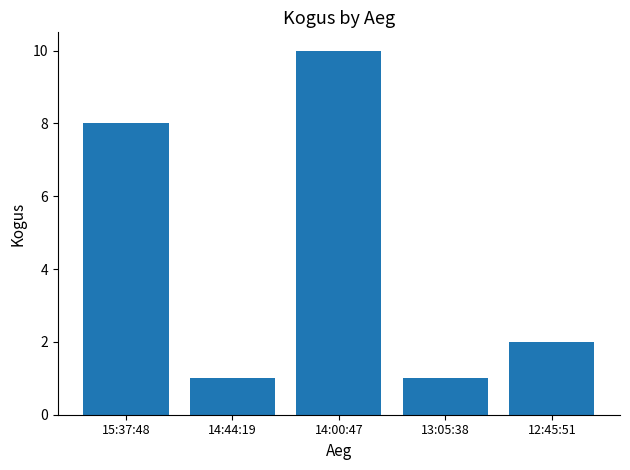

What position from the right is 13:05:38?

2